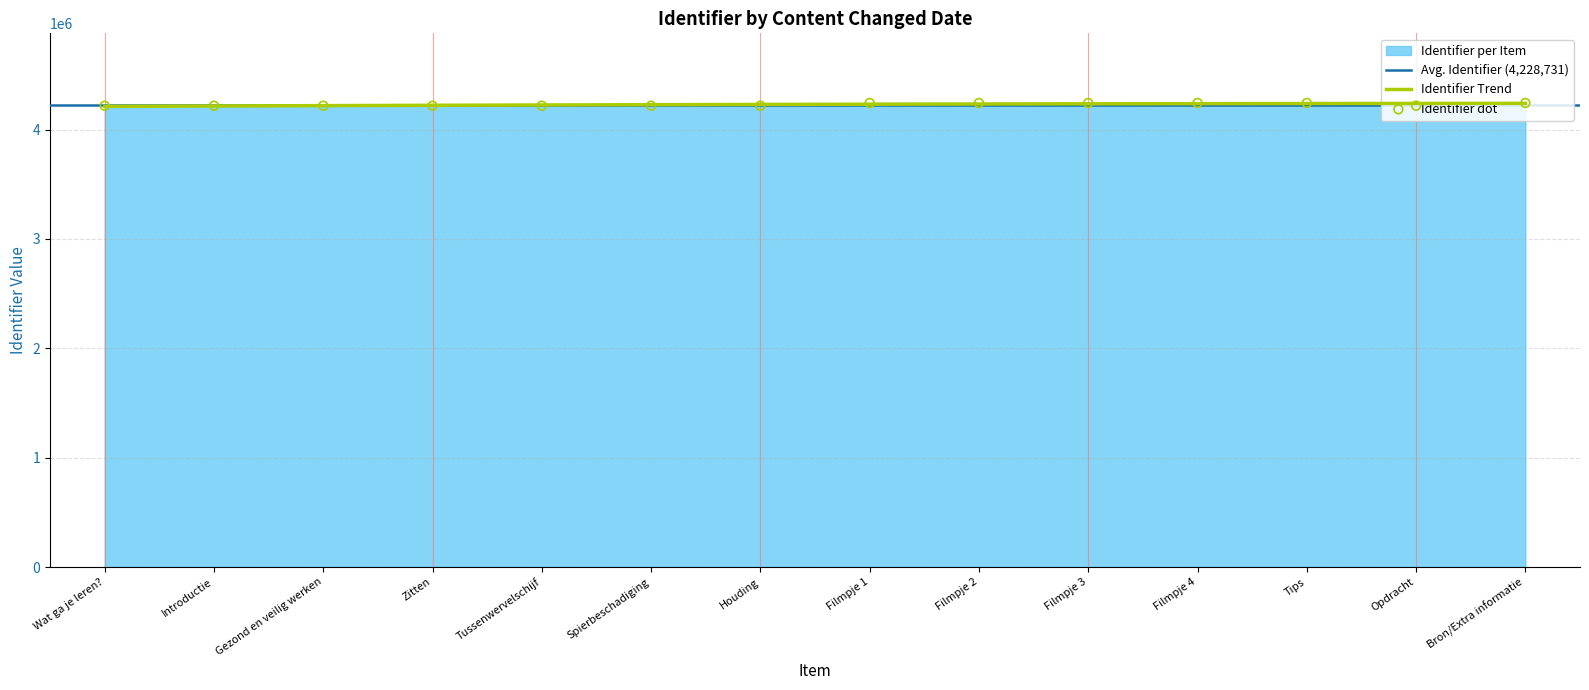

Which has a higher value, Filmpje 3 or Introductie?

Filmpje 3